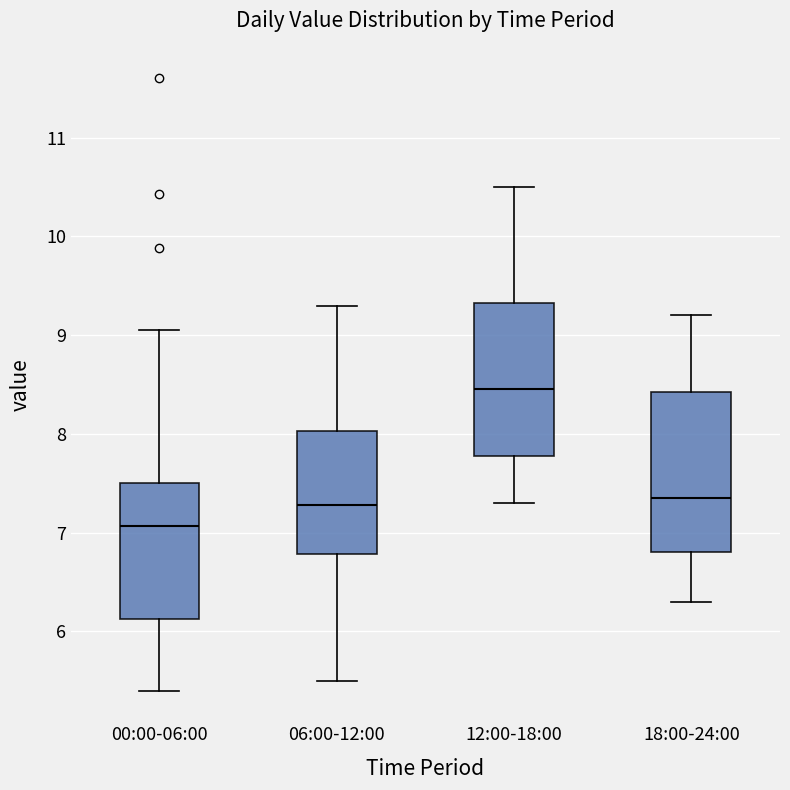

Where does the median line of the box for 18:00-24:00 sit on the y-axis? The values are not printed on the chart, so give them approximately, as read against the axis.

7.4